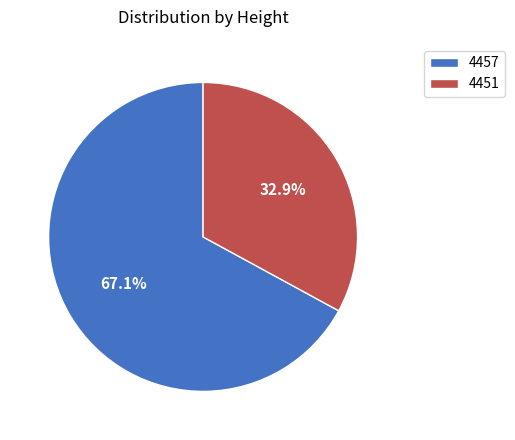

What is the ratio of the value at 4457 to the value at 4451?

2.0